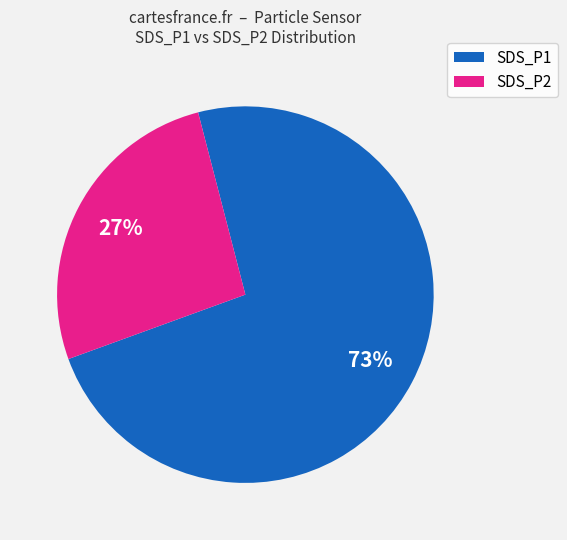

Is it true that SDS_P2 is 16% of the pie?

False